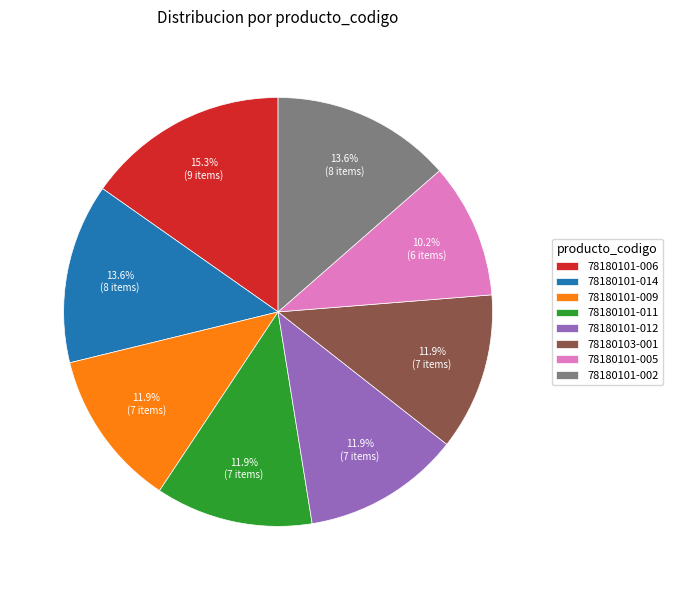

True or false: 78180101-012 accounts for 12% of the total.

True